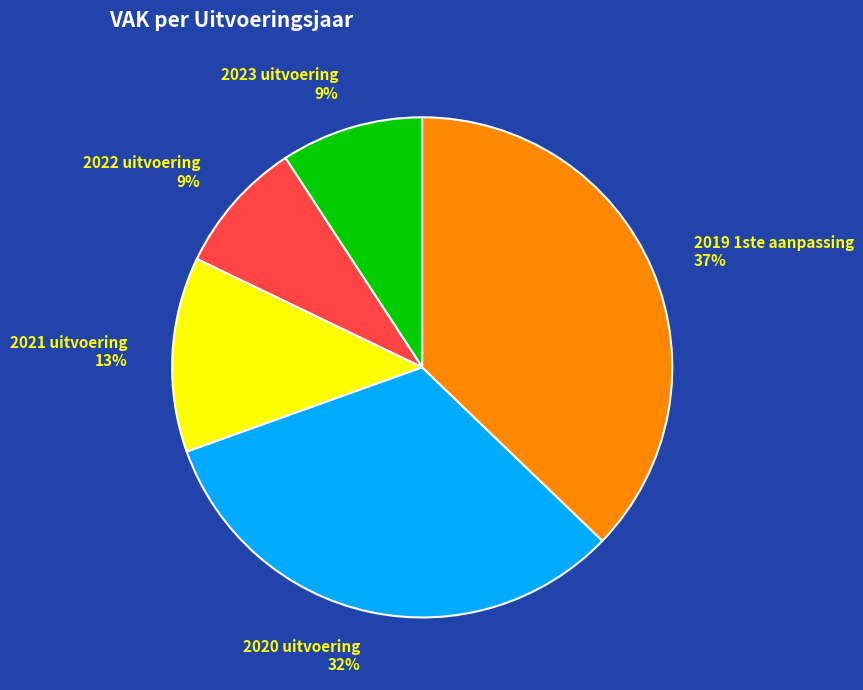

To the nearest percent, what is the average slice percentage?

20%